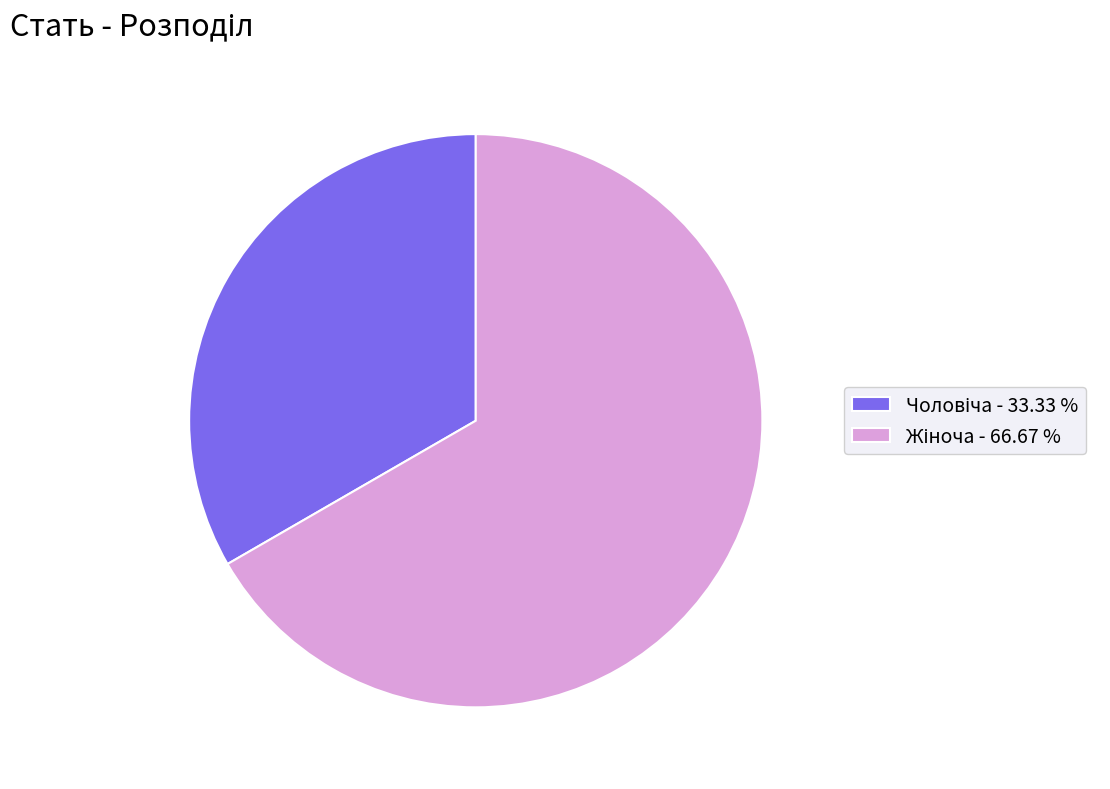

Does any single category account for the majority?

Yes